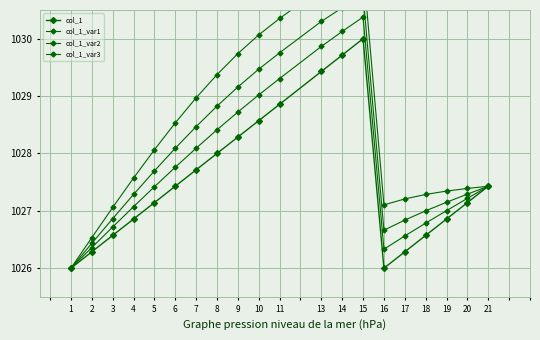

Which category has the lowest value in the col_1 series?

1